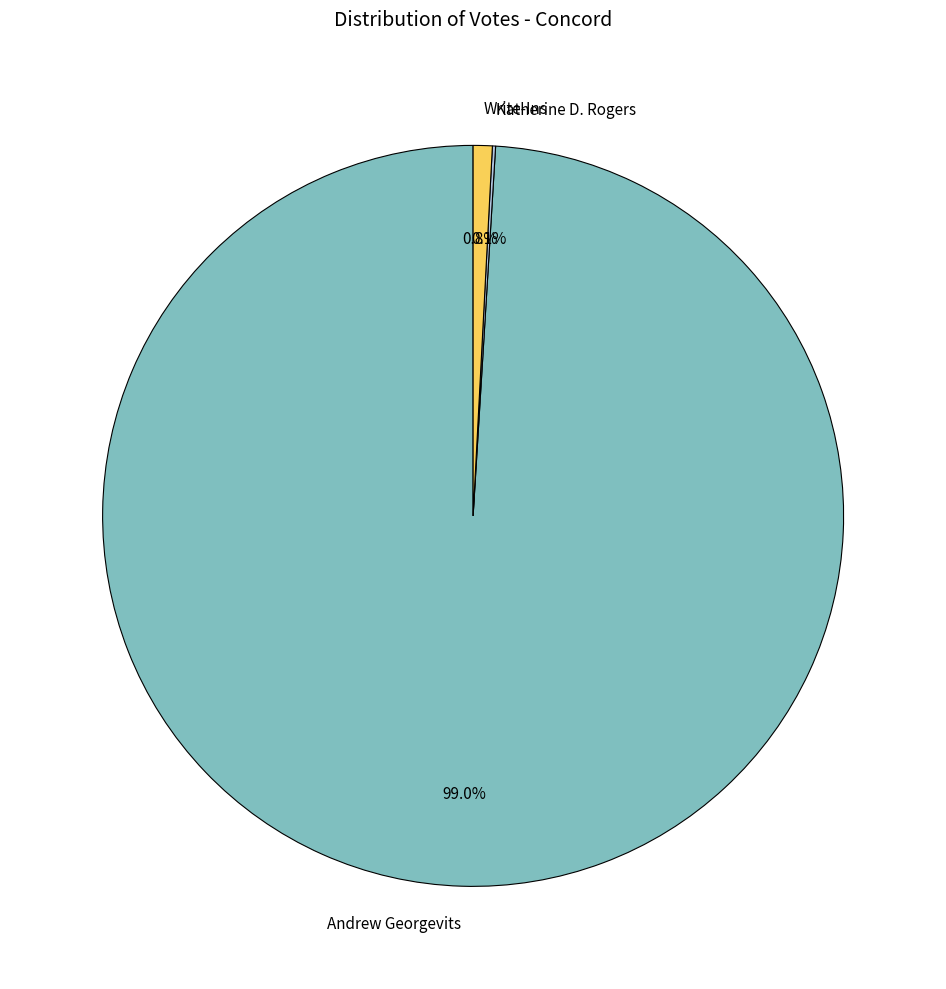

Approximately how many times larger is the value at Andrew Georgevits compared to Write-Ins?

119.3